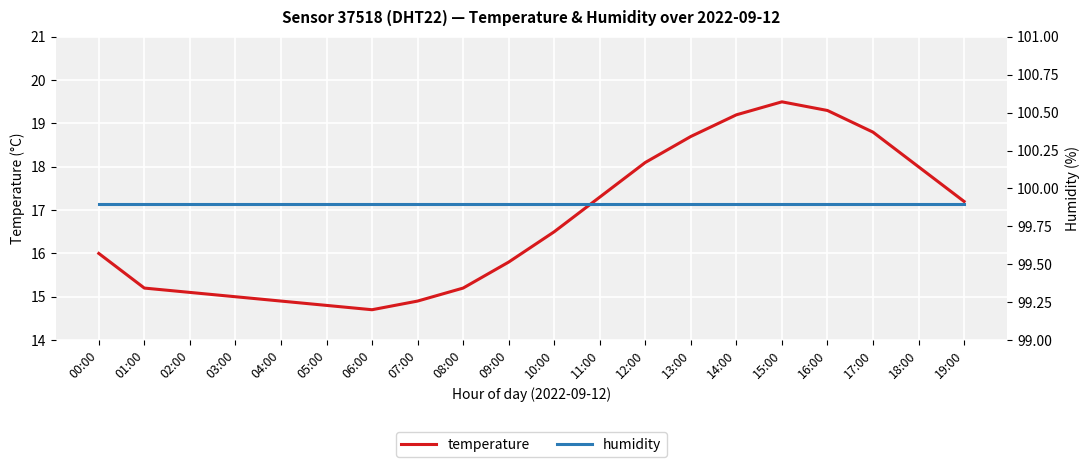

What position from the right is 07:00?

13